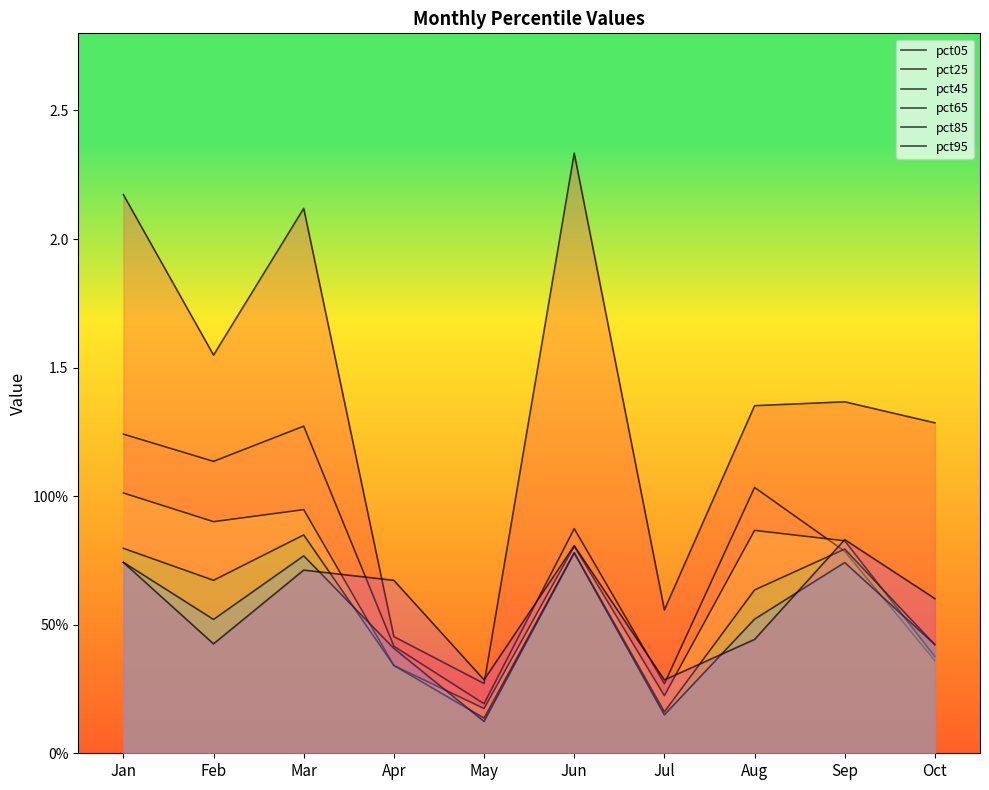

Which series has the largest total across all categories?

pct05